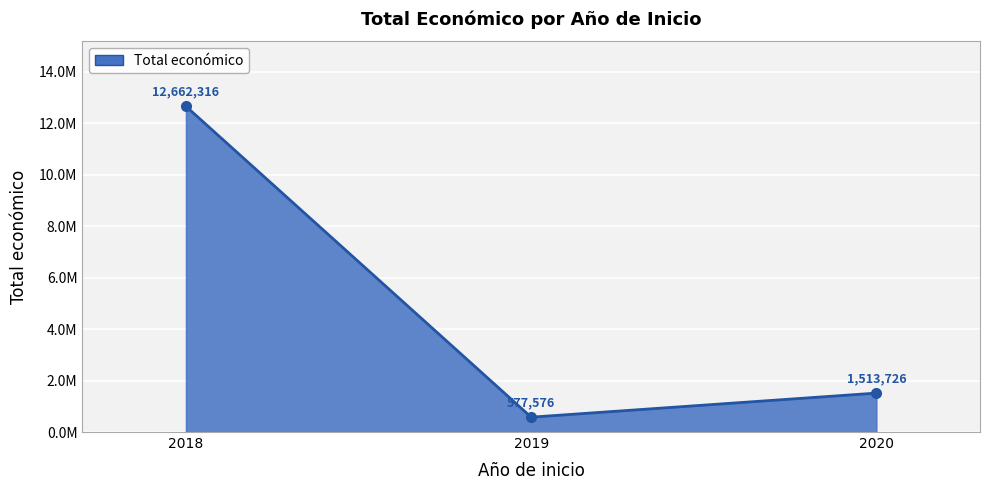

List the labels in order of value, smallest first.

2019, 2020, 2018